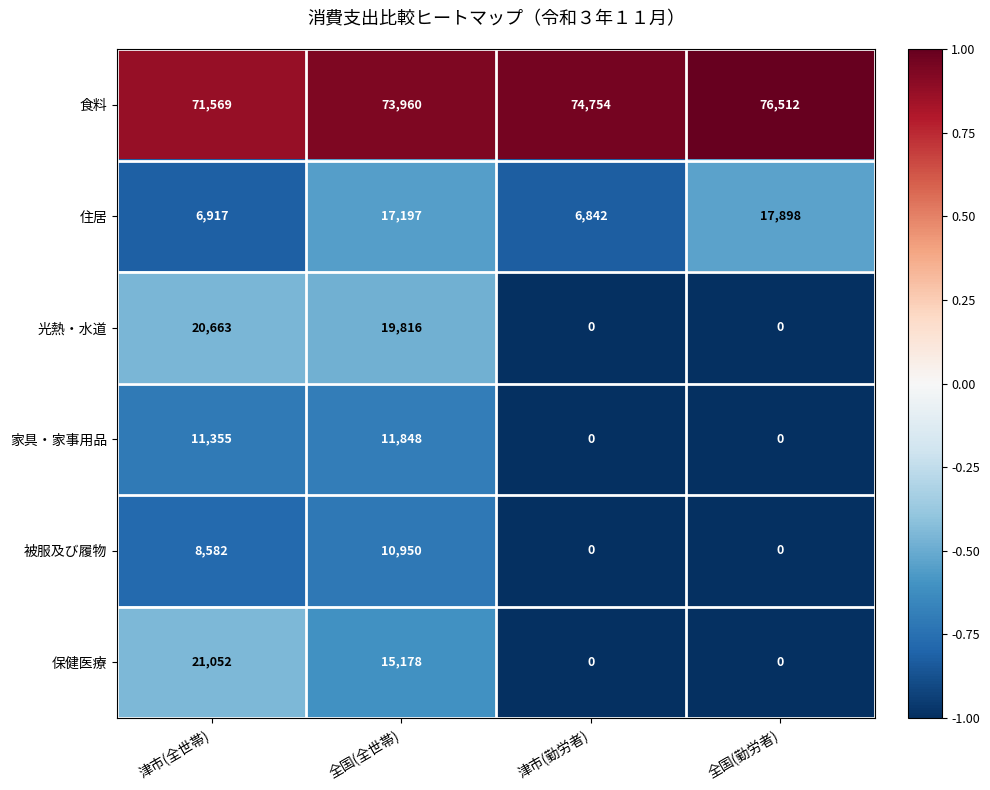

Reading left to right, extract all data points from this chart.

食料: 津市(全世帯)=71569	全国(全世帯)=73960	津市(勤労者)=74754	全国(勤労者)=76512
住居: 津市(全世帯)=6917	全国(全世帯)=17197	津市(勤労者)=6842	全国(勤労者)=17898
光熱・水道: 津市(全世帯)=20663	全国(全世帯)=19816	津市(勤労者)=0	全国(勤労者)=0
家具・家事用品: 津市(全世帯)=11355	全国(全世帯)=11848	津市(勤労者)=0	全国(勤労者)=0
被服及び履物: 津市(全世帯)=8582	全国(全世帯)=10950	津市(勤労者)=0	全国(勤労者)=0
保健医療: 津市(全世帯)=21052	全国(全世帯)=15178	津市(勤労者)=0	全国(勤労者)=0